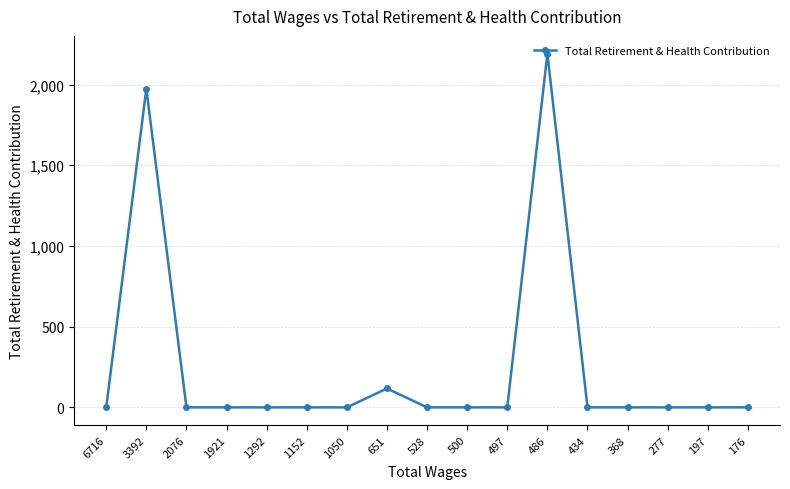

The chart shows a value of -1064 at 197. True or false?

False